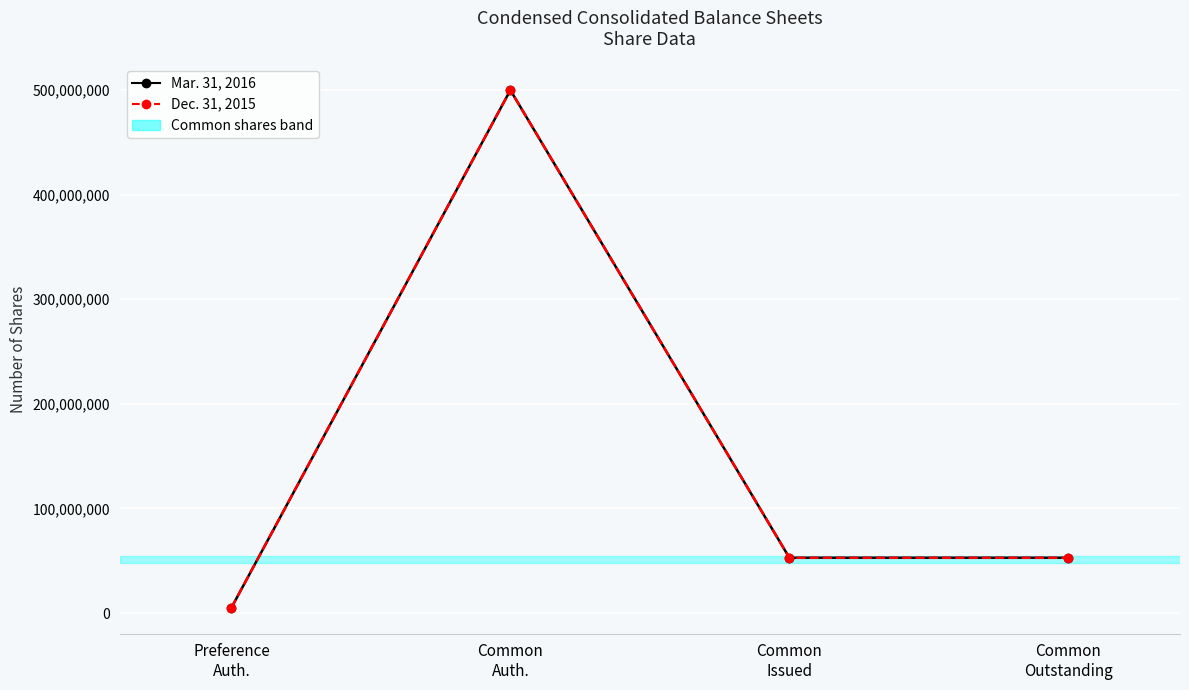

Reading left to right, extract all data points from this chart.

Mar. 31, 2016: 5000000	500000000	52829398	52829398
Dec. 31, 2015: 5000000	500000000	52829398	52829398